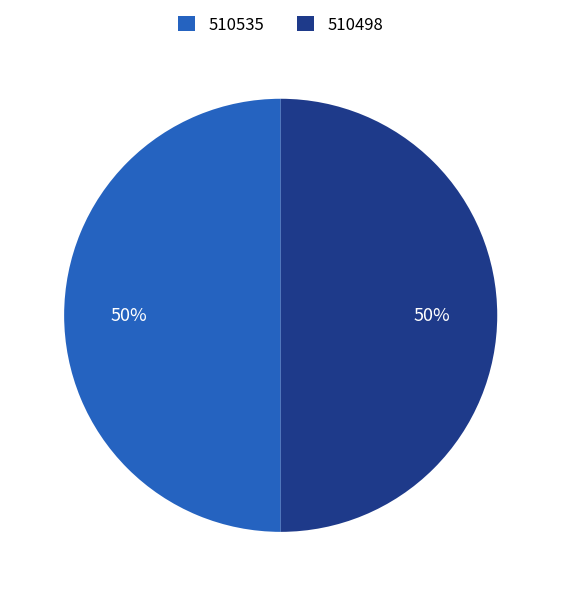

What is the ratio of the value at 510535 to the value at 510498?

1.0